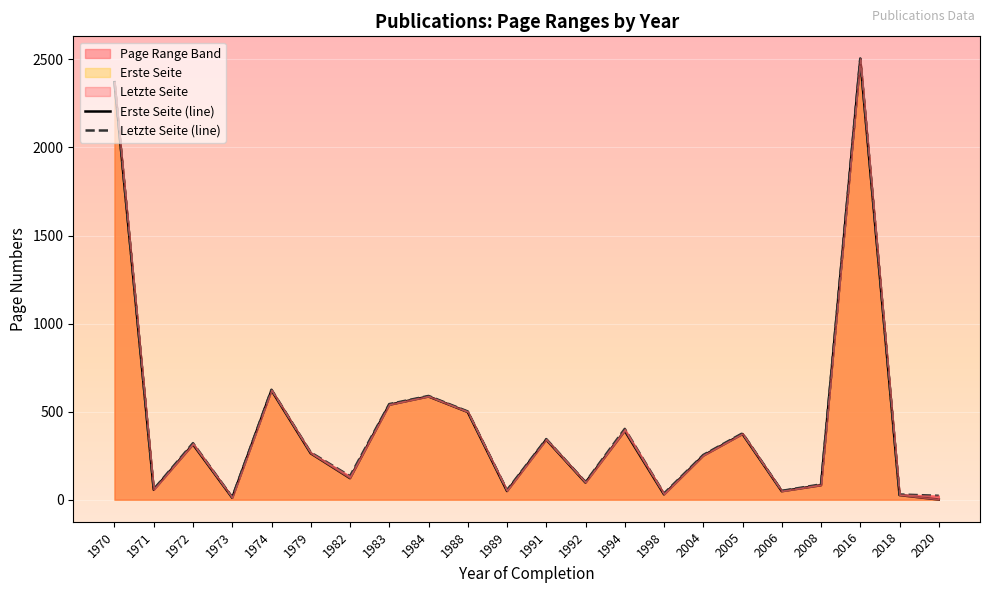

Where is the first local minimum for Letzte Seite (line)?

1971